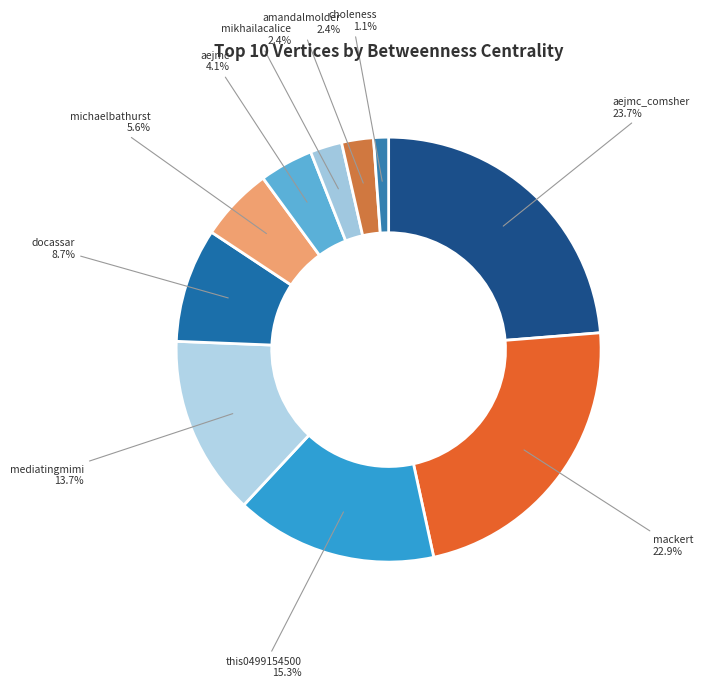

To the nearest percent, what is the combined percentage of choleness and aejmc?

5%